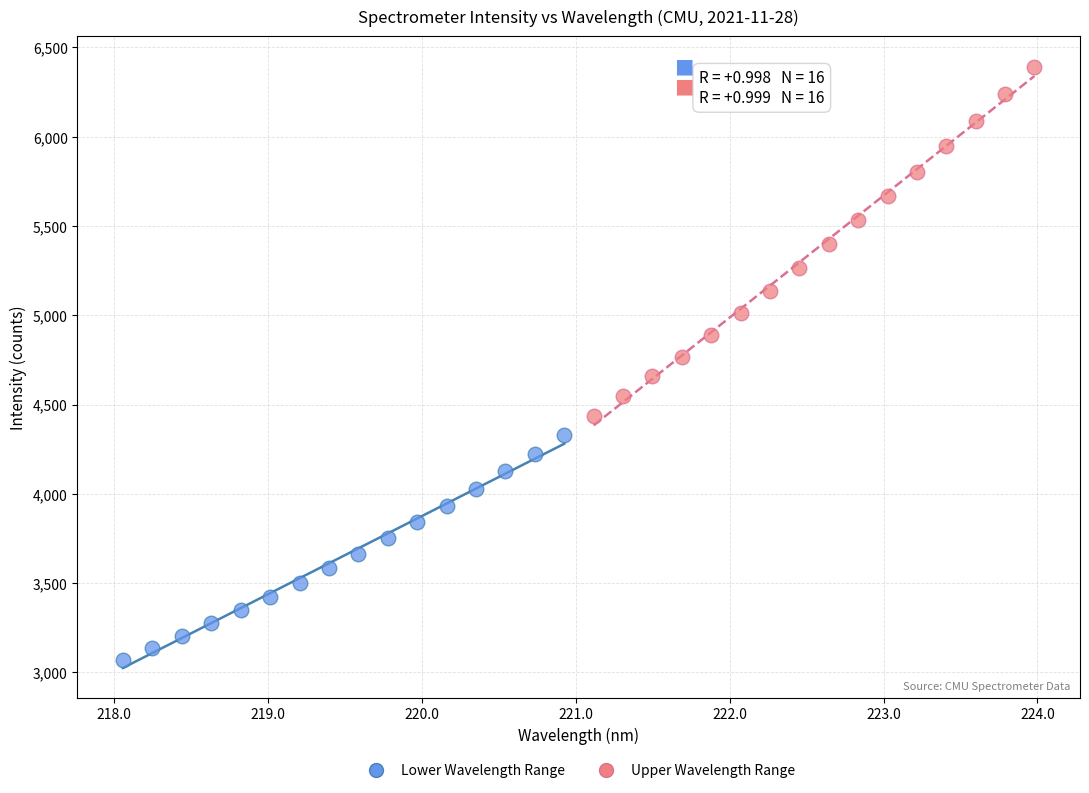

Which series contains the highest Y value?

Upper Wavelength Range